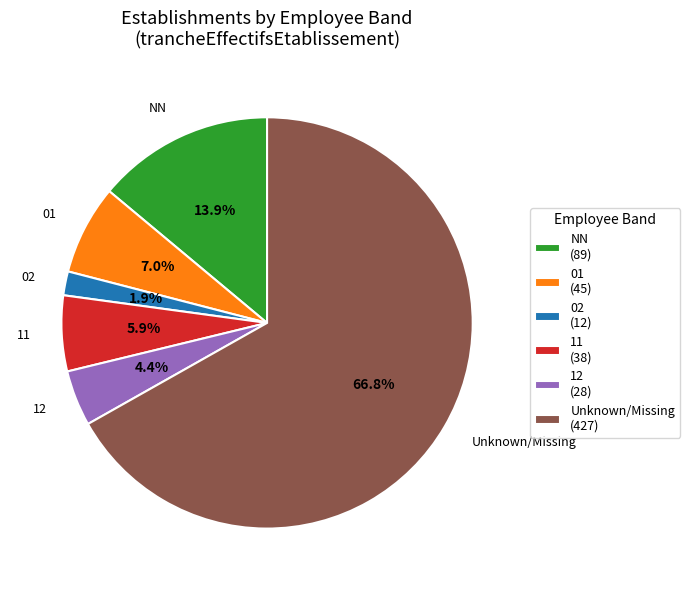

Rank the categories by value from lowest to highest.

02, 12, 11, 01, NN, Unknown/Missing